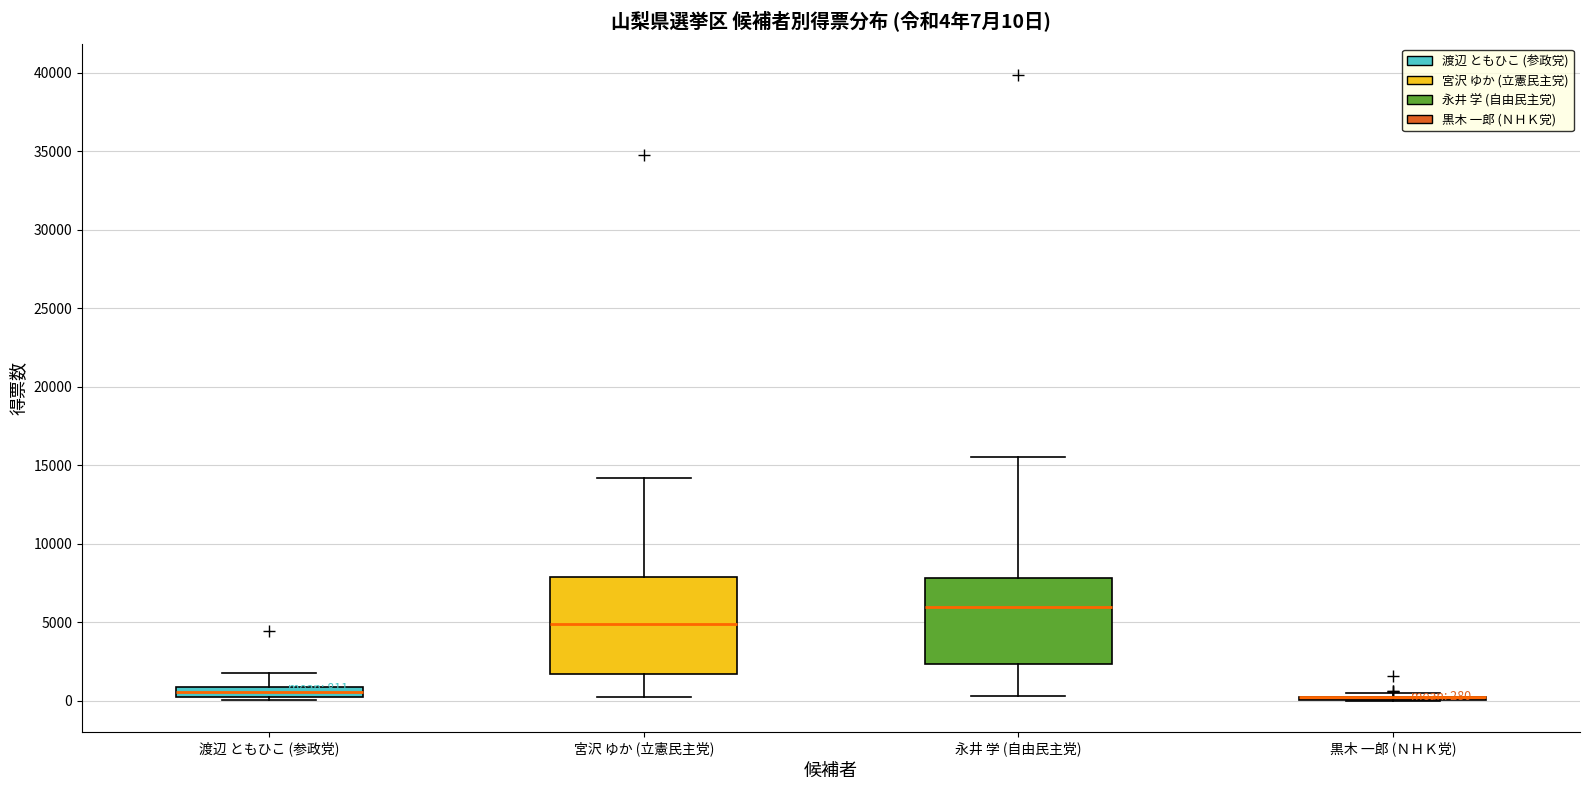

Comparing the boxes themselves (not the whiskers), which one is the tallest?

宮沢 ゆか (立憲民主党)